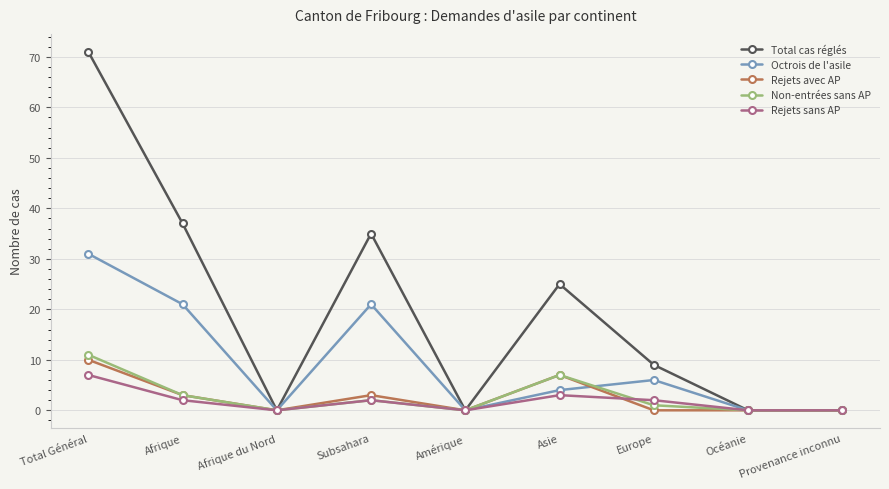

Which series changed the most between Afrique and Océanie?

Total cas réglés